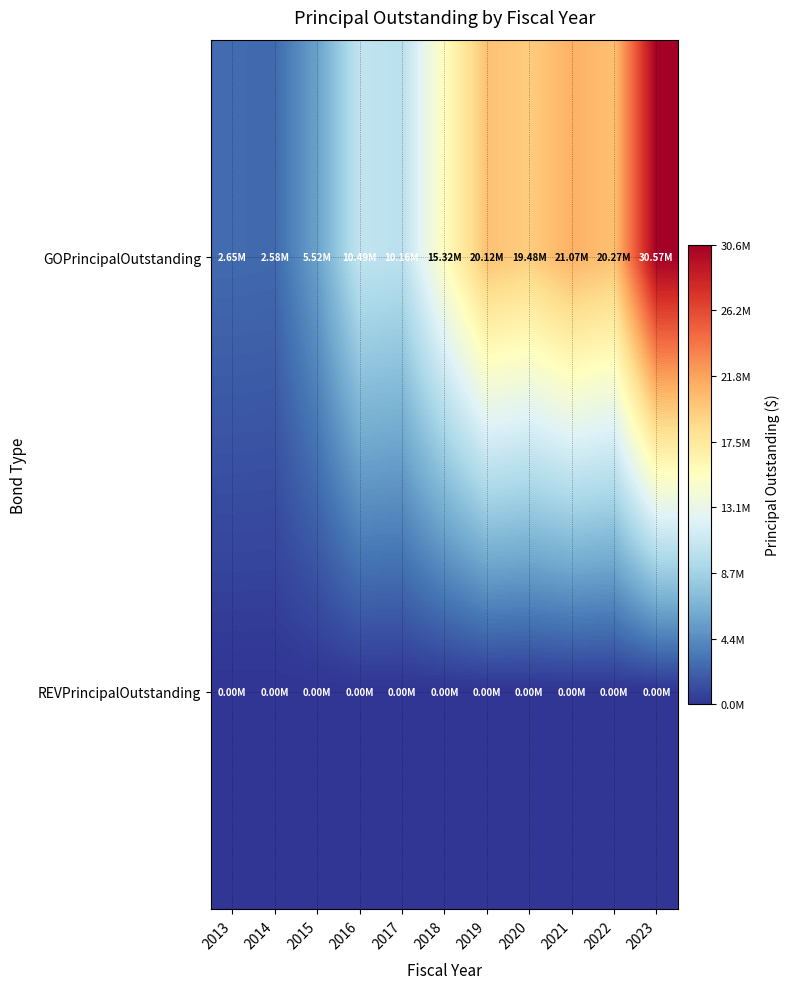

At which category does the chart reach its peak across all series?

2023